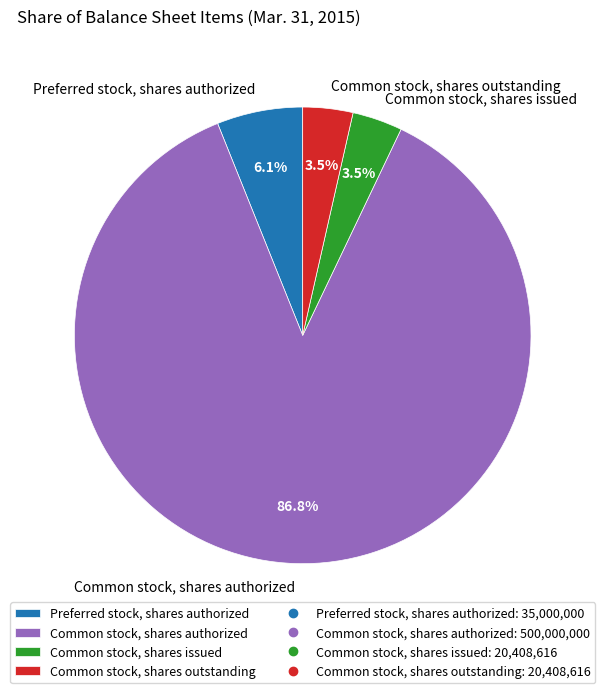

Between Preferred stock, shares authorized and Common stock, shares issued, which is larger?

Preferred stock, shares authorized